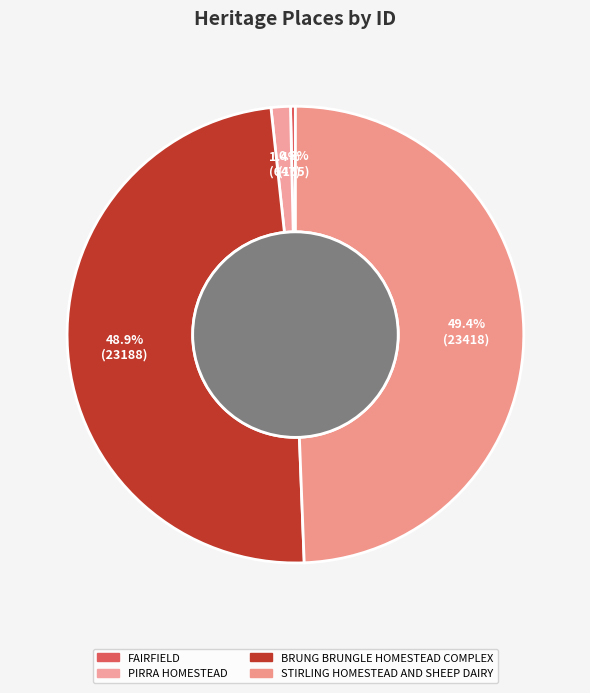

Is PIRRA HOMESTEAD the majority of the pie?

No